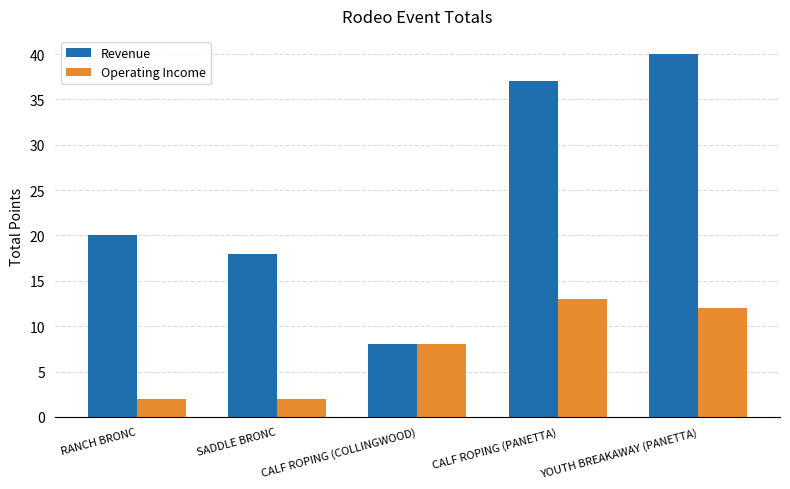

How many series are shown in this chart?

2